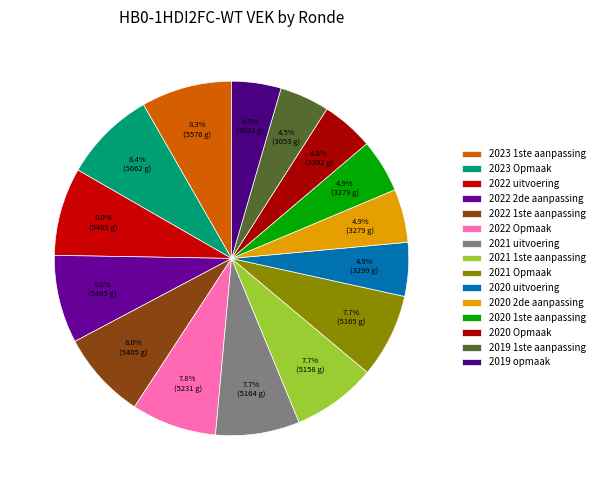

How many slices are in this pie chart?

15